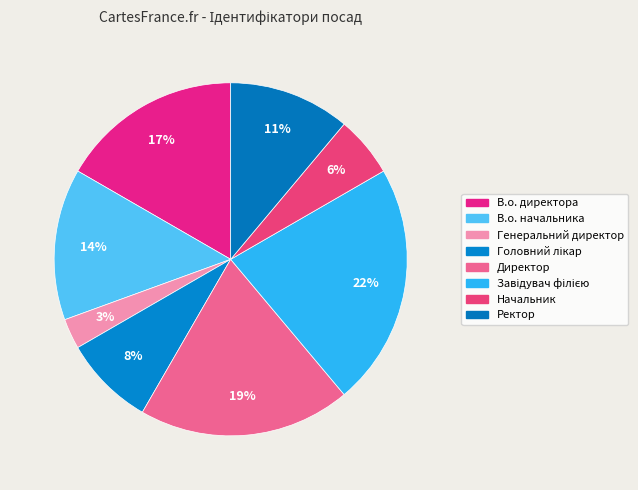

True or false: Генеральний директор accounts for 3% of the total.

True